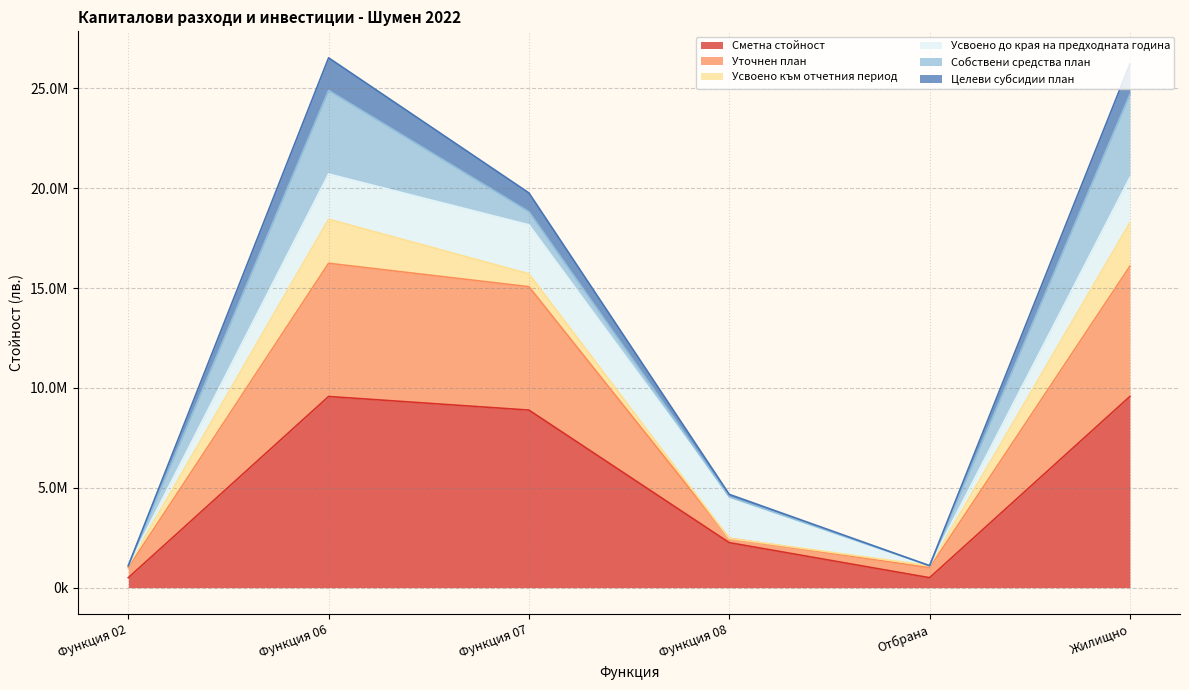

What is the difference between the second highest and minimum values in the Уточнен план series?

15091960